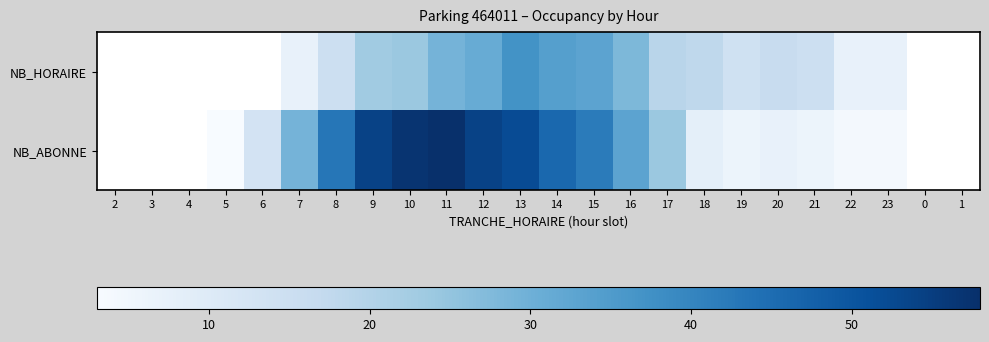

The value of NB_ABONNE at 21 is 6.0. True or false?

True